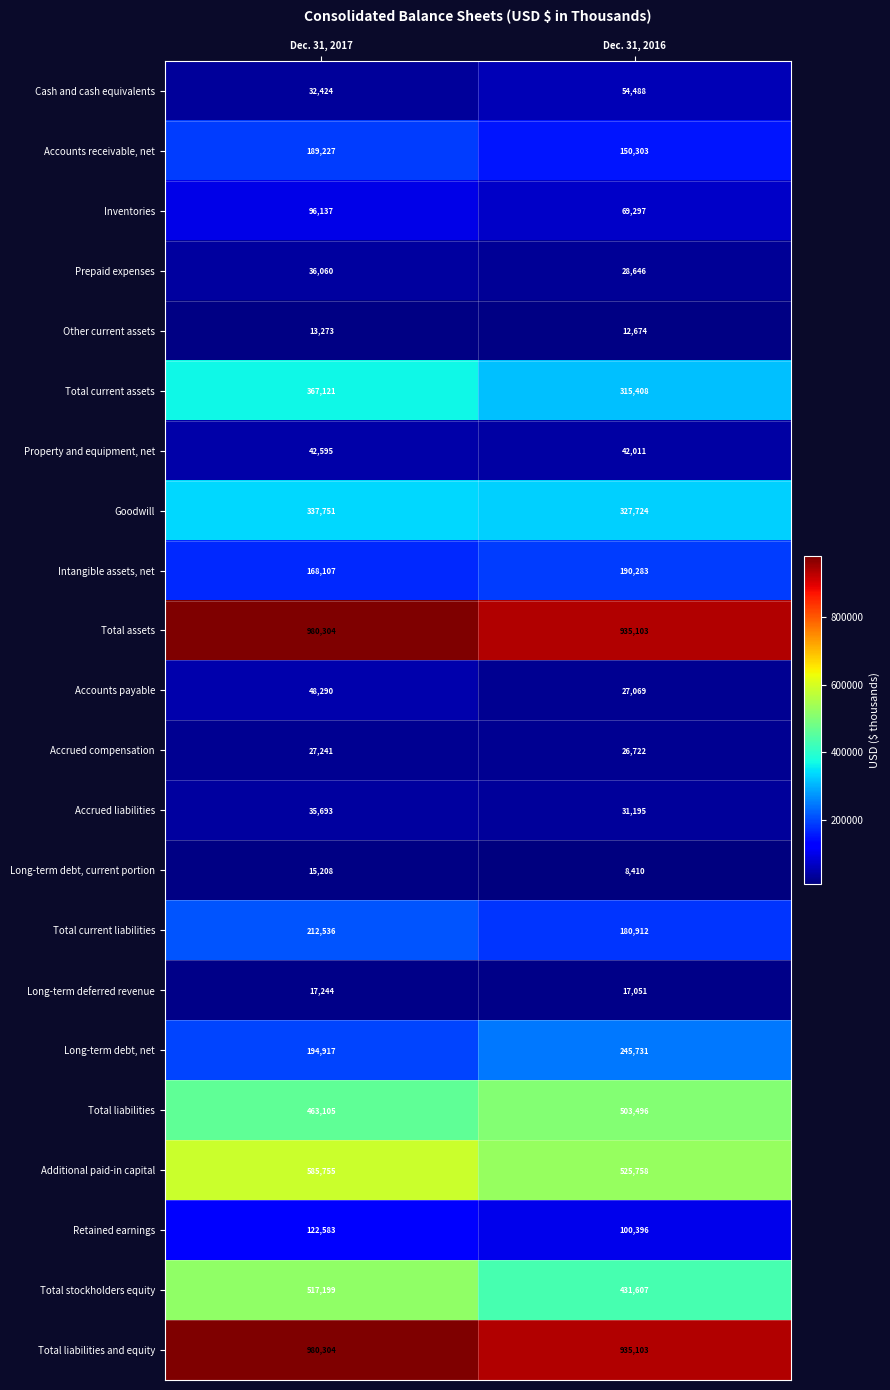

List the labels in order of Long-term deferred revenue value, largest first.

Dec. 31, 2017, Dec. 31, 2016